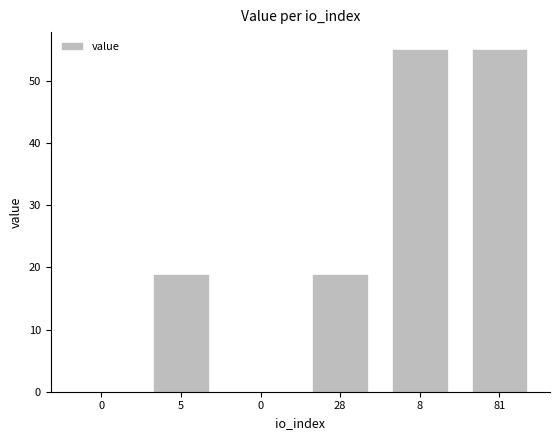

Reading right to left, extract all data points from this chart.

55.1	55.1	19.0	0.0	19.0	0.0